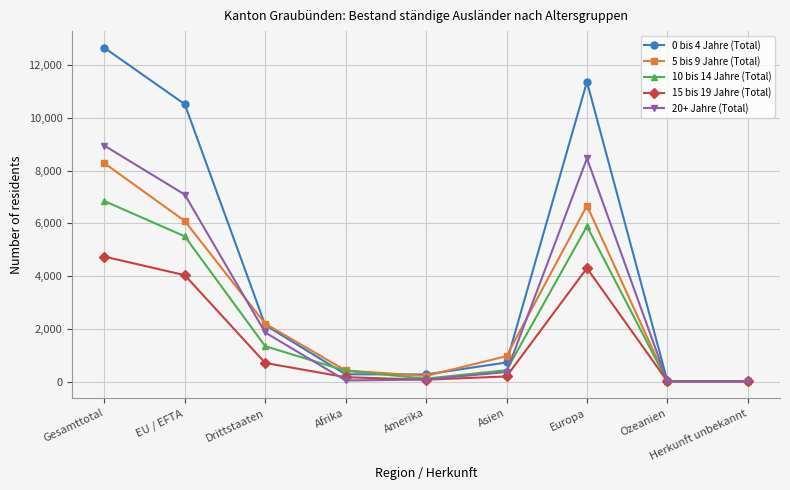

What is the difference between the maximum and minimum values in the 10 bis 14 Jahre (Total) series?

6849